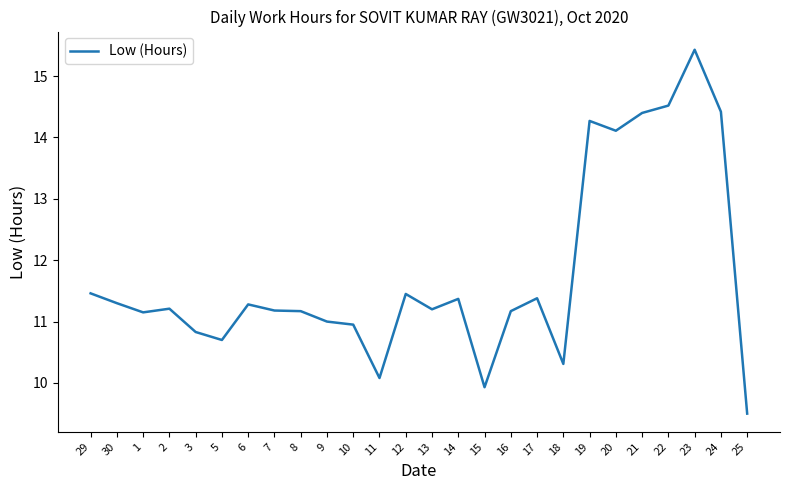

How many distinct data groups are displayed?

1